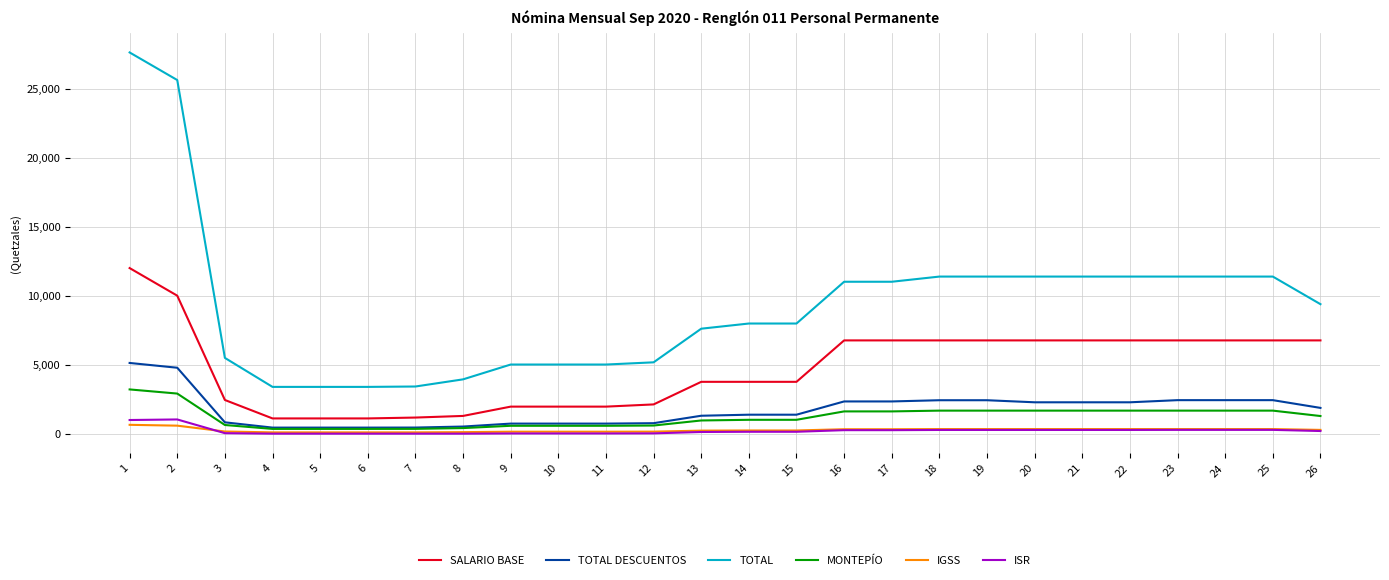

At which category is the sum across all series the highest?

1